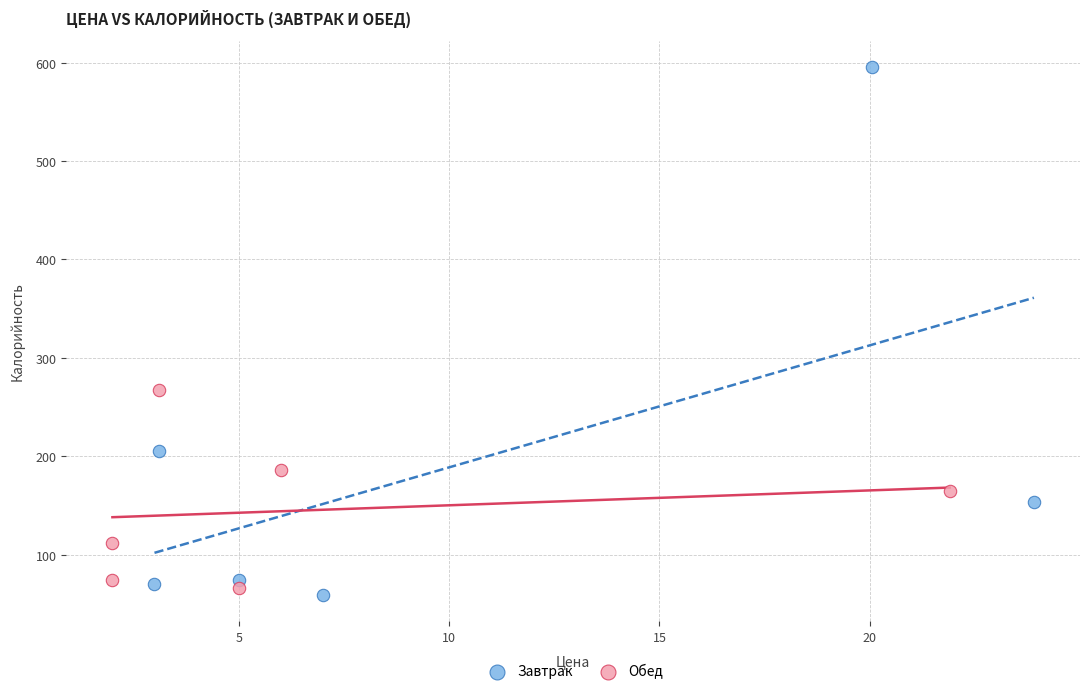

Which series contains the lowest Y value?

Завтрак